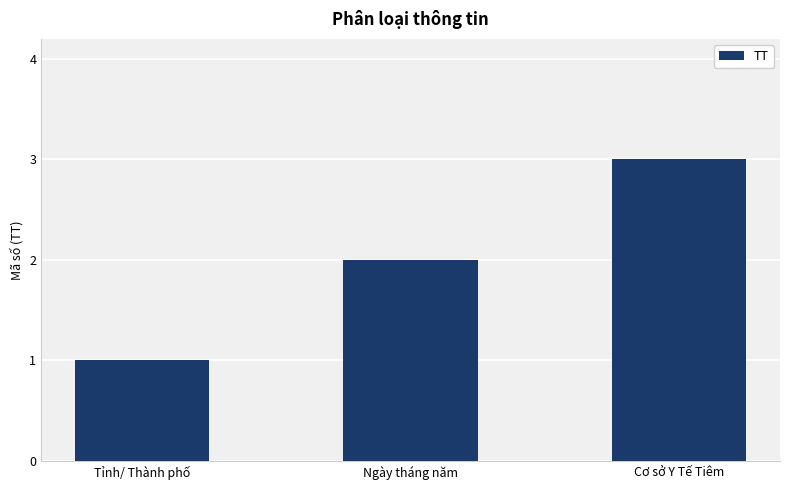

Rank the categories by value from highest to lowest.

Cơ sở Y Tế Tiêm, Ngày tháng năm, Tỉnh/ Thành phố